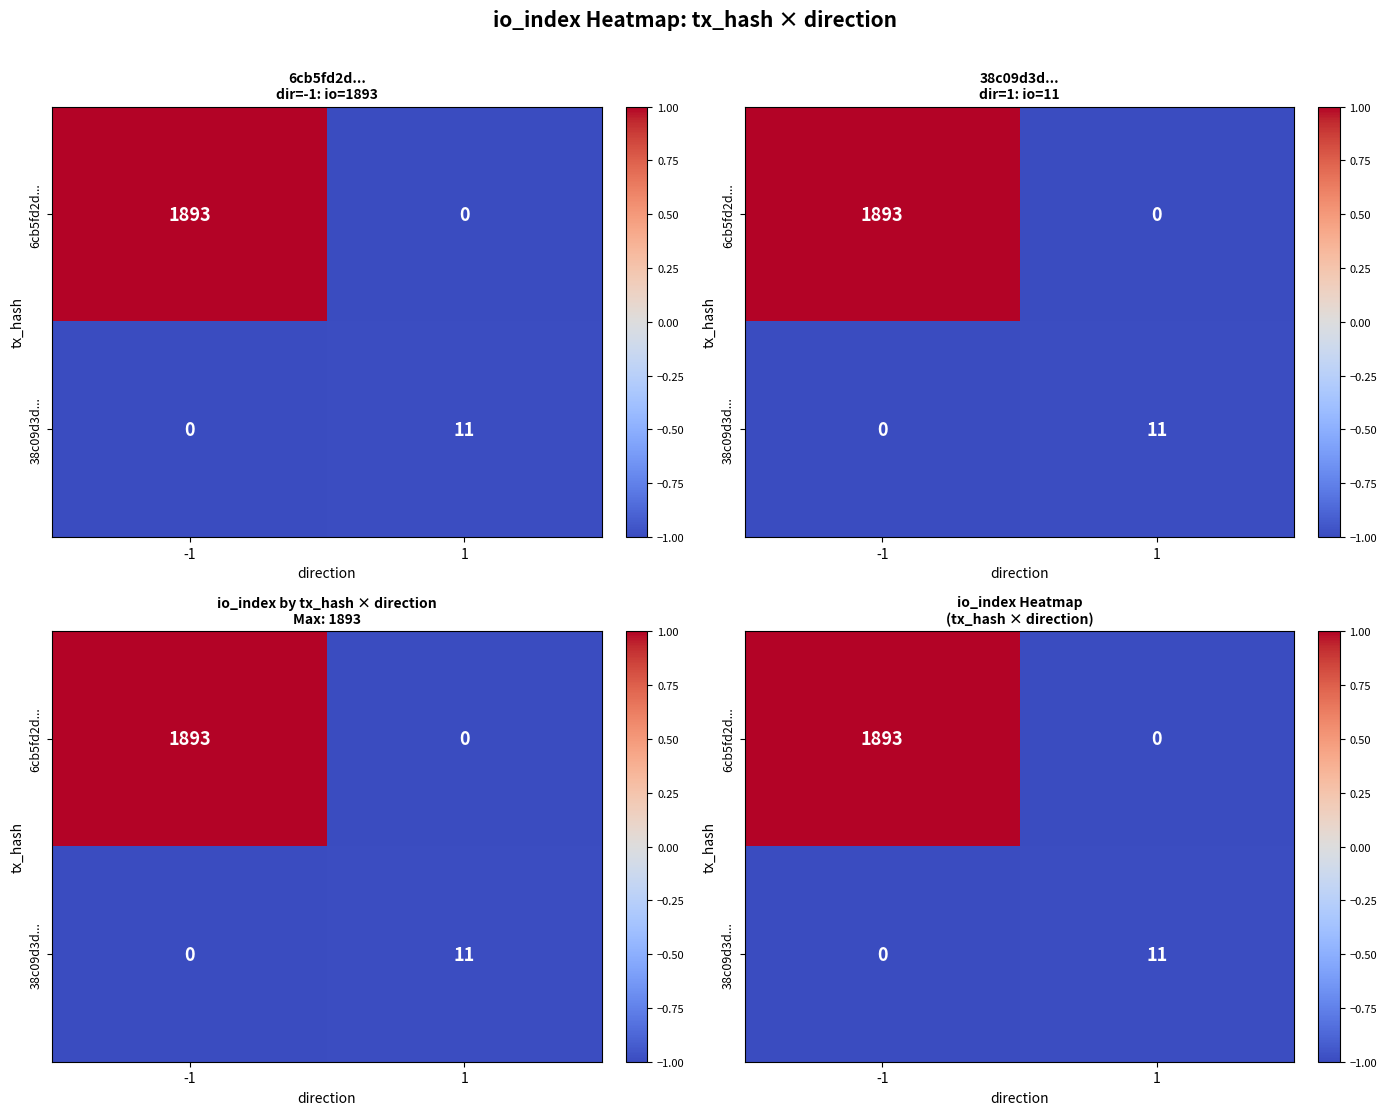

Between -1 and 1, which is larger?

-1